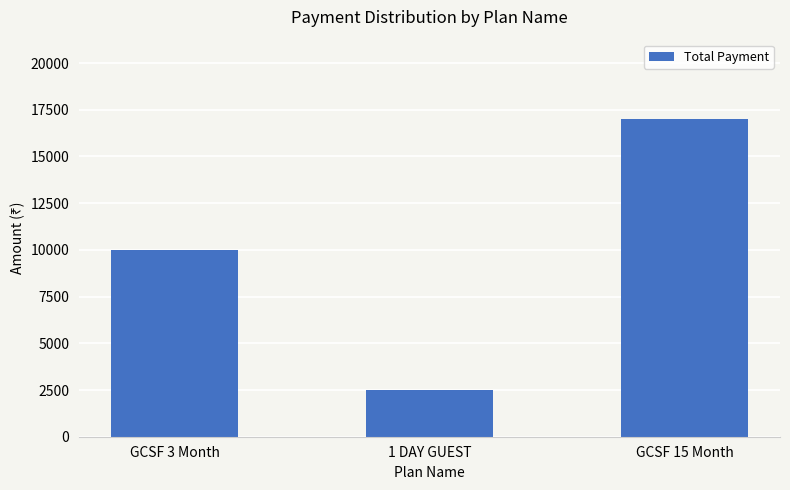

What is the value of the 3rd bar from the left?

17000